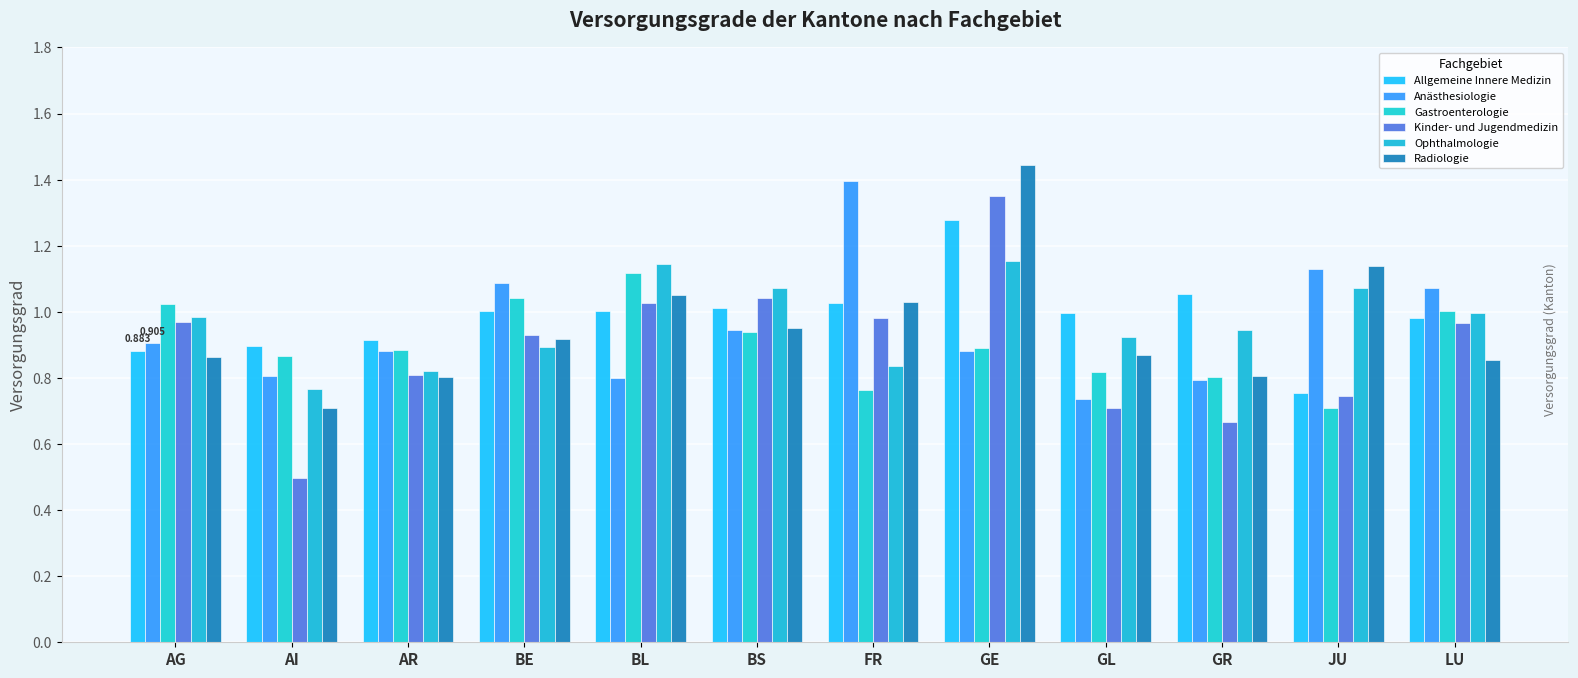

Reading left to right, extract all data points from this chart.

Allgemeine Innere Medizin: 0.9	0.9	0.9	1.0	1.0	1.0	1.0	1.3	1.0	1.1	0.8	1.0
Anästhesiologie: 0.9	0.8	0.9	1.1	0.8	0.9	1.4	0.9	0.7	0.8	1.1	1.1
Gastroenterologie: 1.0	0.9	0.9	1.0	1.1	0.9	0.8	0.9	0.8	0.8	0.7	1.0
Kinder- und Jugendmedizin: 1.0	0.5	0.8	0.9	1.0	1.0	1.0	1.4	0.7	0.7	0.7	1.0
Ophthalmologie: 1.0	0.8	0.8	0.9	1.1	1.1	0.8	1.2	0.9	0.9	1.1	1.0
Radiologie: 0.9	0.7	0.8	0.9	1.1	1.0	1.0	1.4	0.9	0.8	1.1	0.9